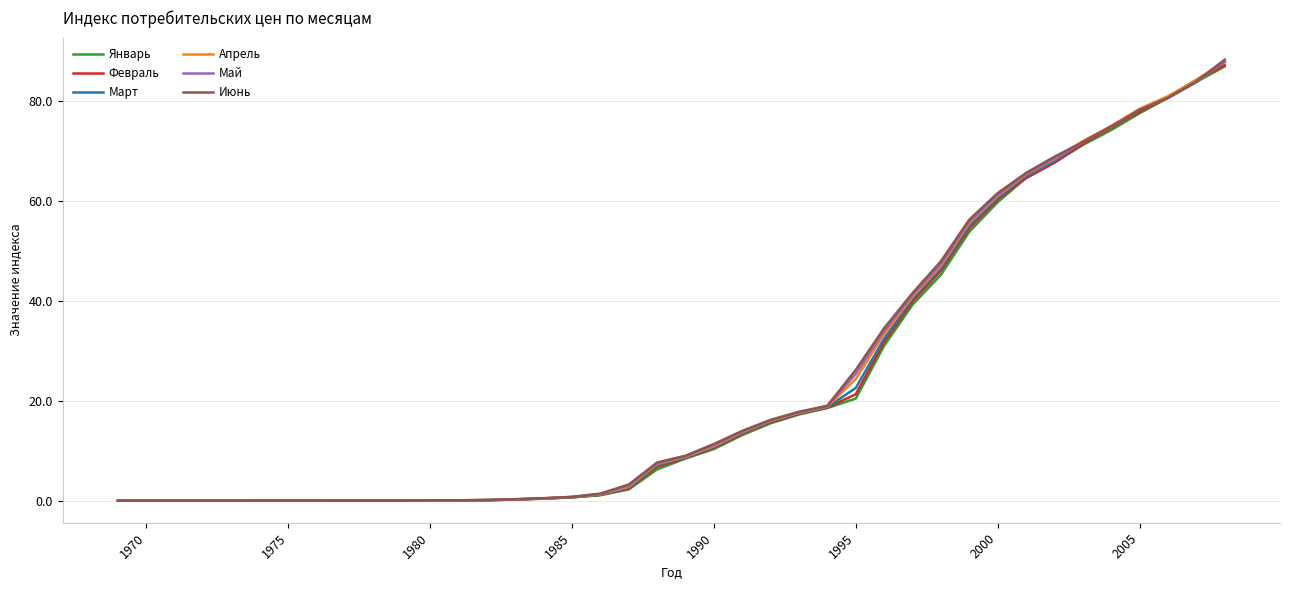

Which series has the widest spread of values?

Июнь